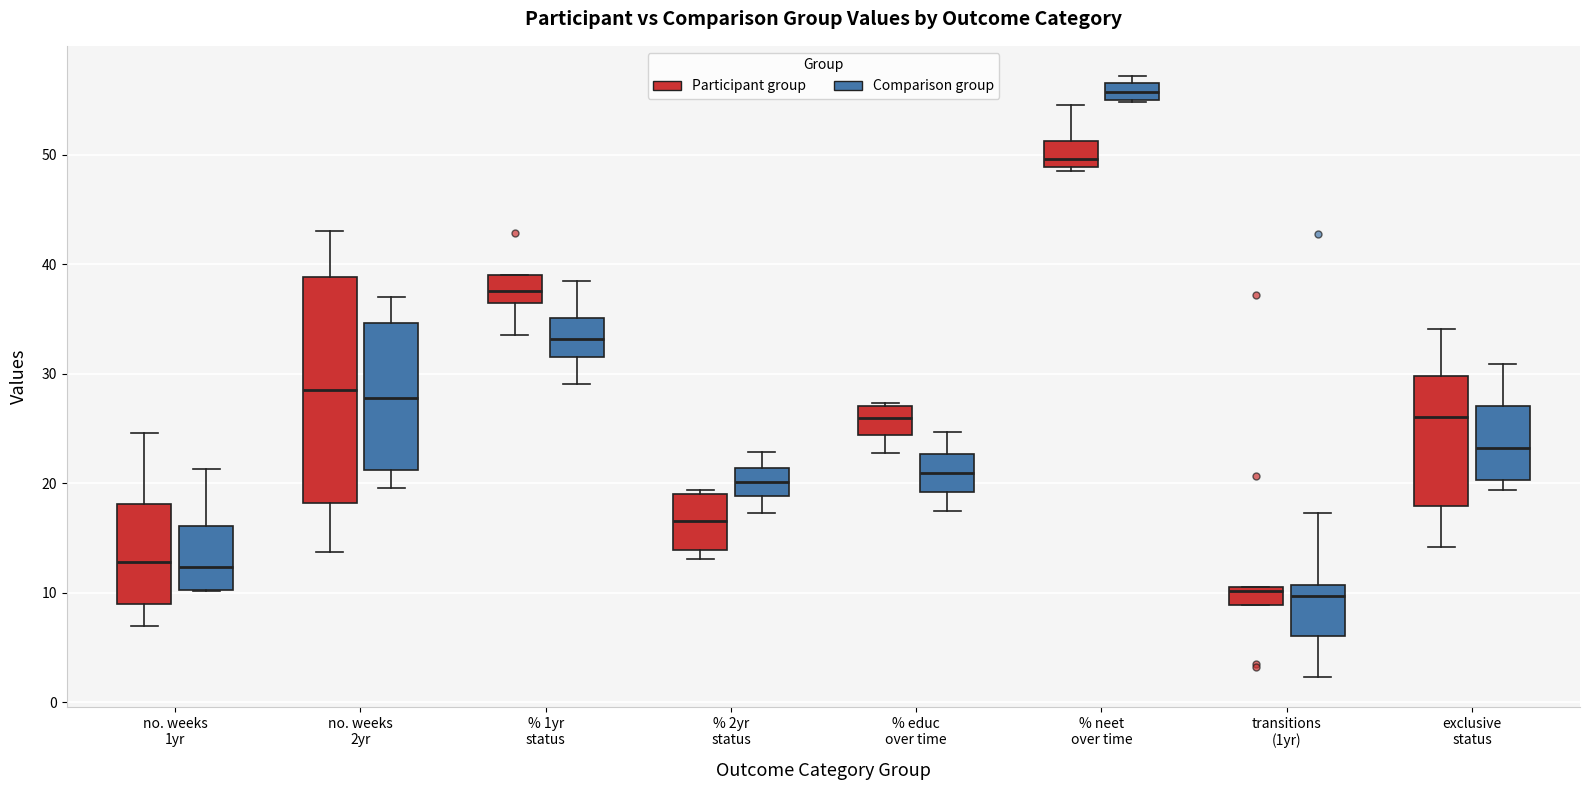

Where does the lower whisker of the box for % 1yr status (Comparison group) end on the y-axis? The values are not printed on the chart, so give them approximately, as read against the axis.

29